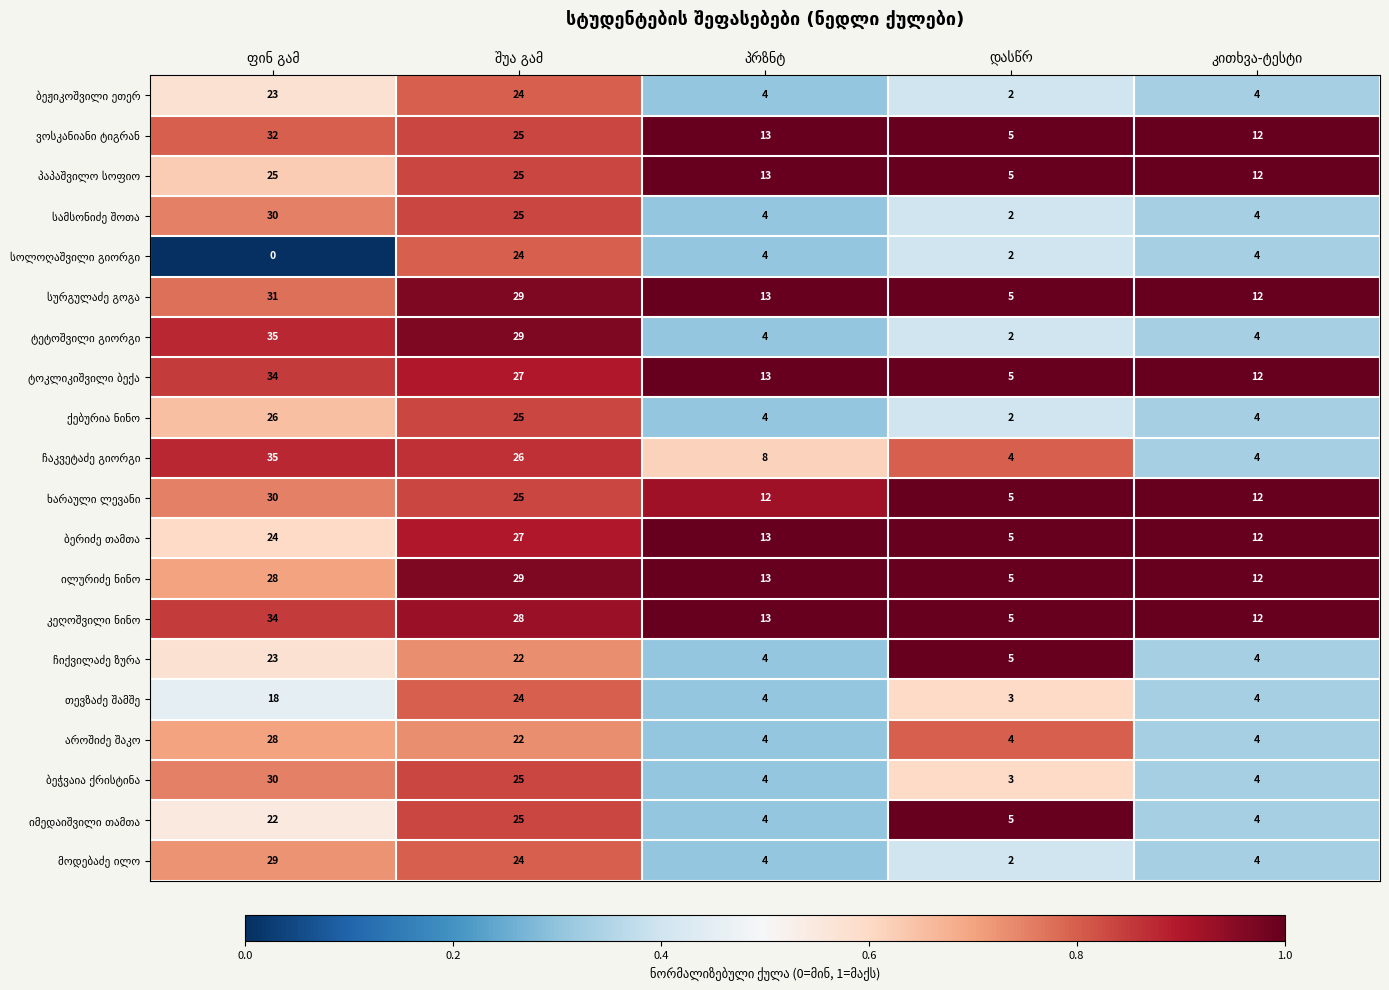

What is the maximum value shown in the chart?

35